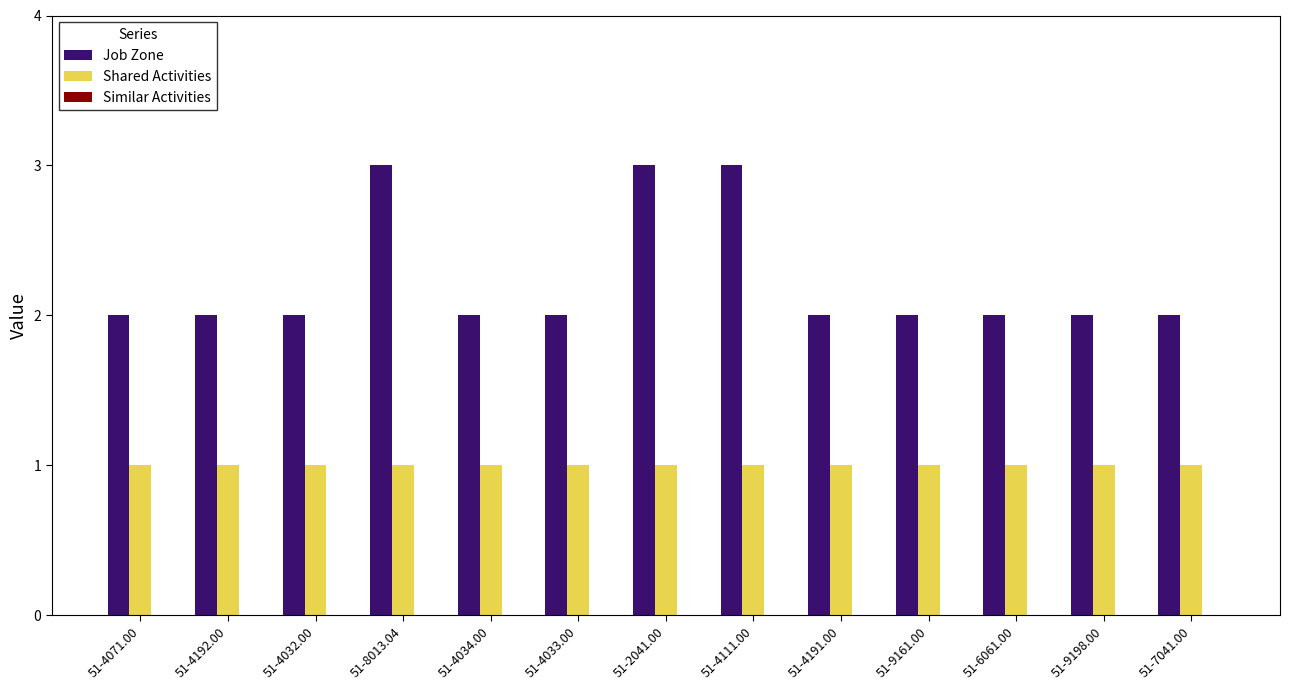

How many categories are shown in the chart?

13